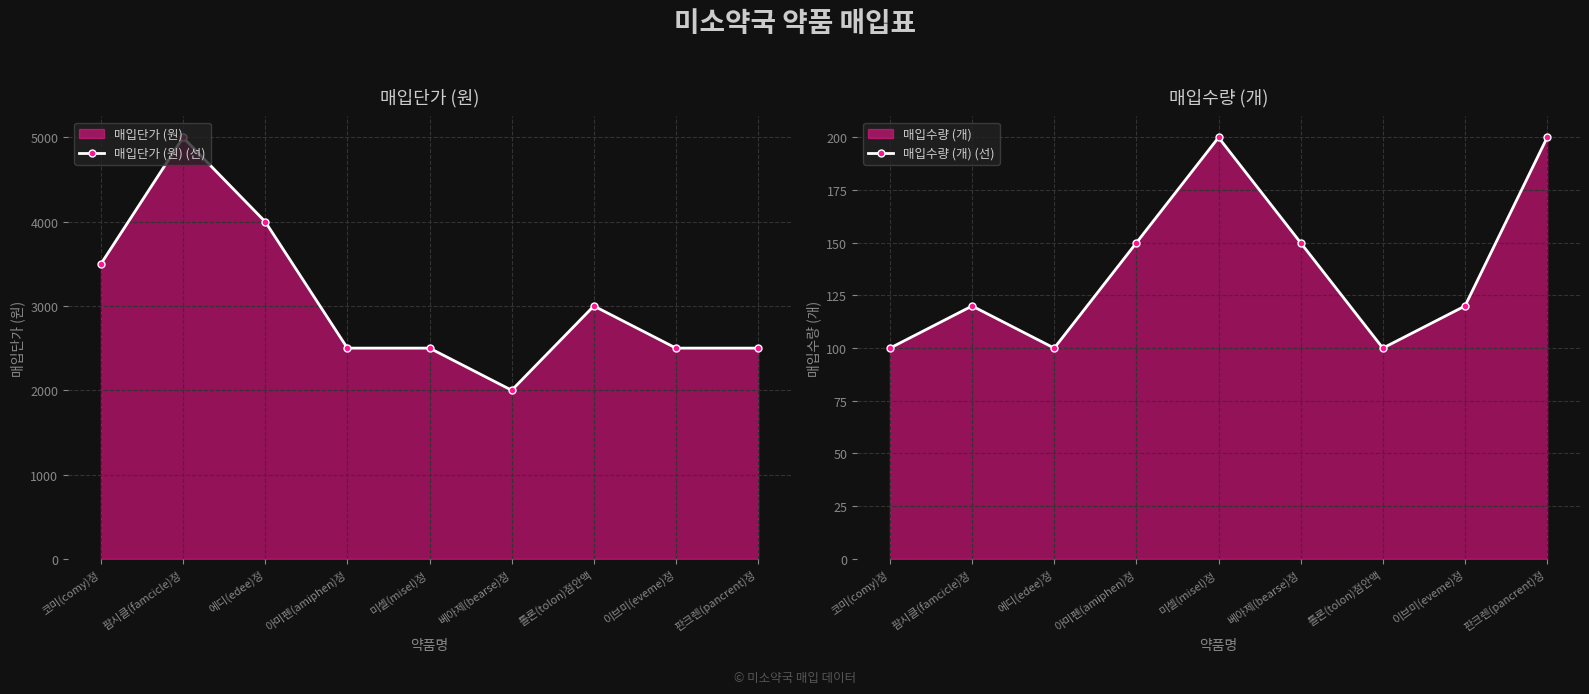

What is the value of the 매입단가 (원) (선) point at the 1st from the left?

3500